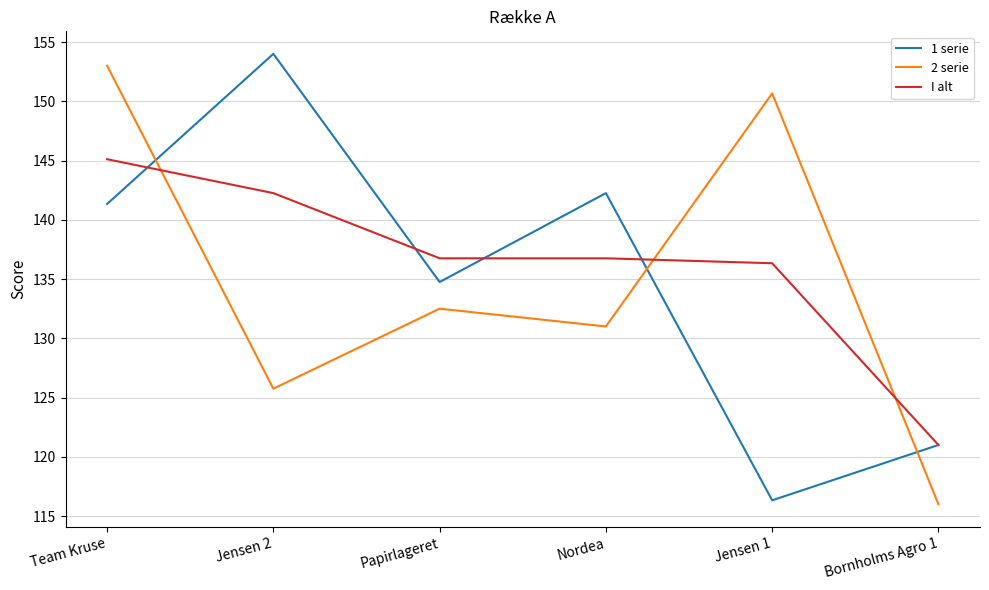

What is the total value across all series at Jensen 1?

403.3